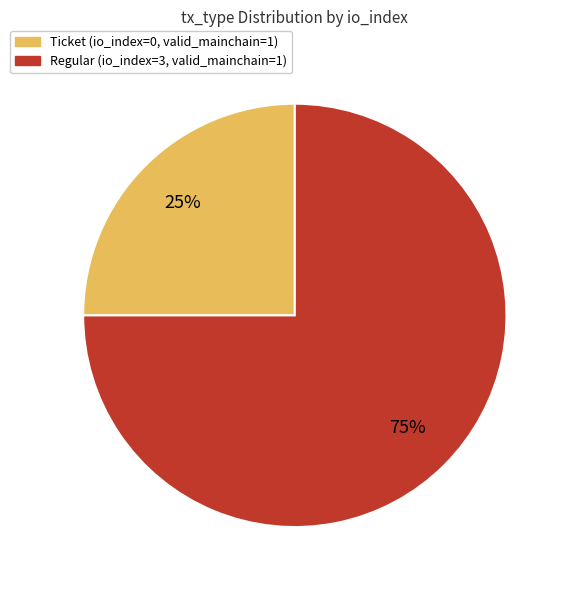

To the nearest percent, what is the difference between the largest and smallest slice percentages?

50%